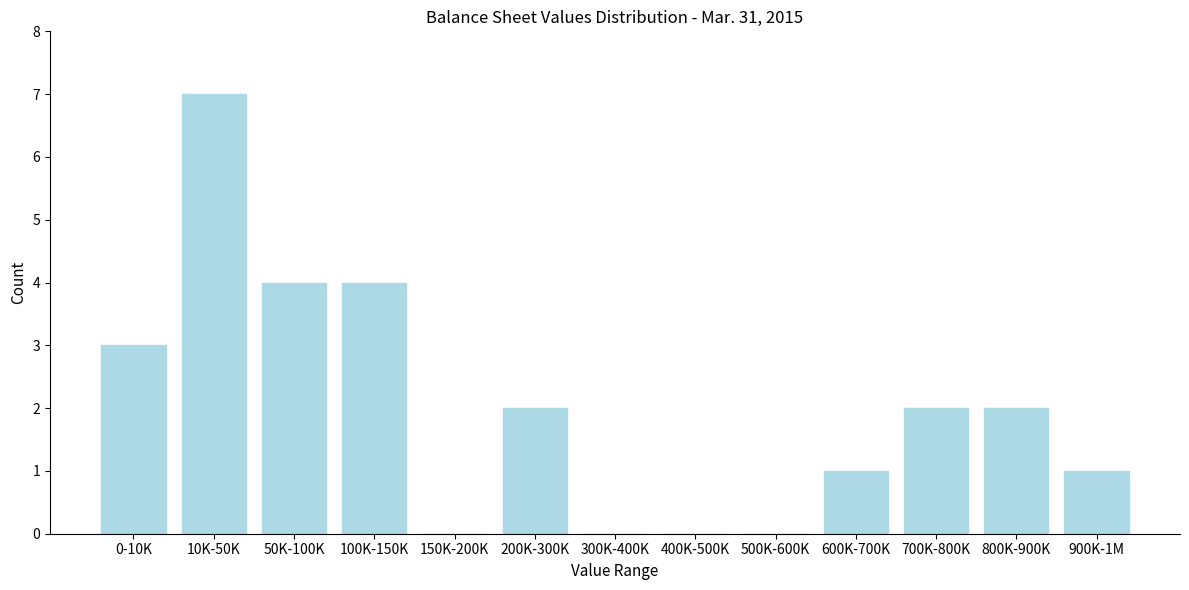

Reading left to right, extract all data points from this chart.

0-10K=3	10K-50K=7	50K-100K=4	100K-150K=4	150K-200K=0	200K-300K=2	300K-400K=0	400K-500K=0	500K-600K=0	600K-700K=1	700K-800K=2	800K-900K=2	900K-1M=1